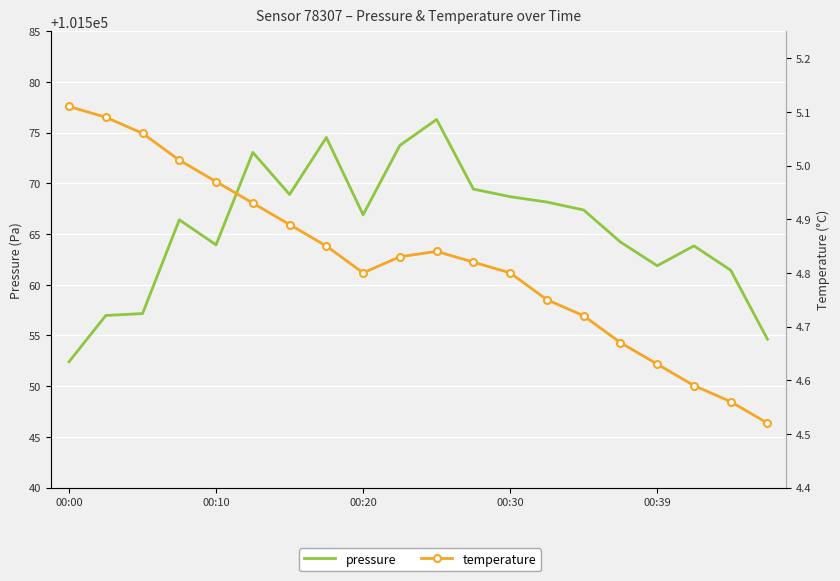

What is the highest value of the pressure series?

101576.3